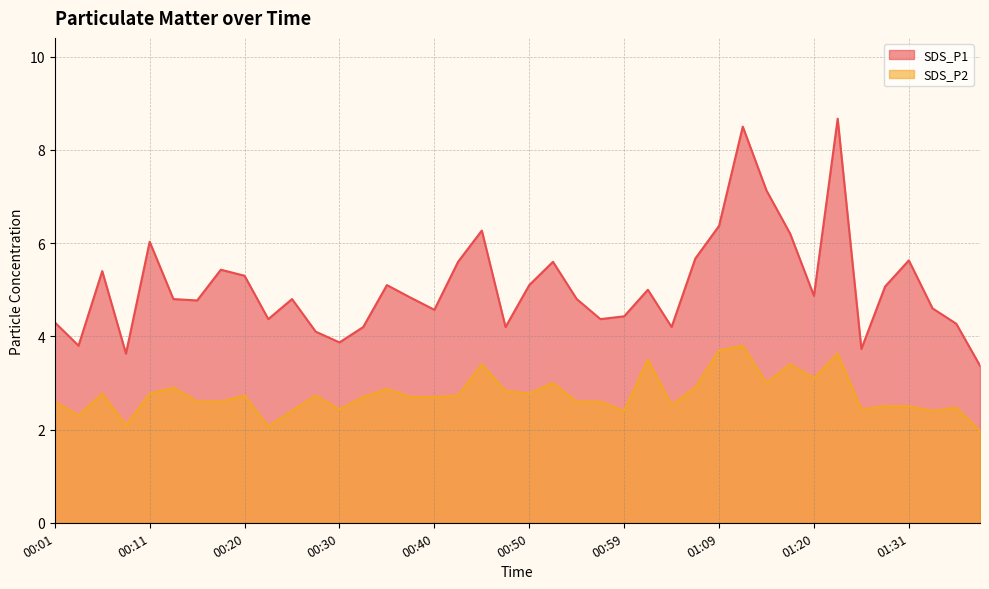

How many interior local valleys does the SDS_P1 series have?

11